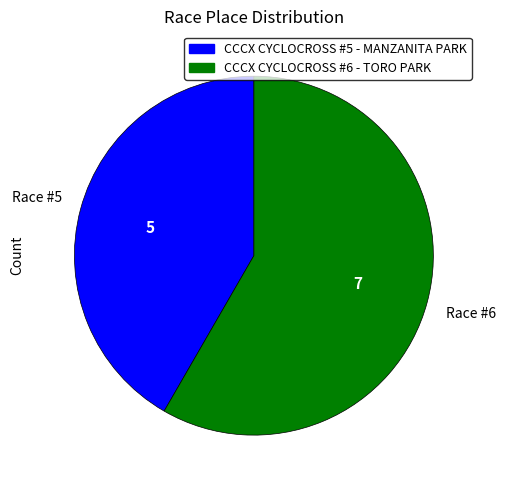

How many slices are in this pie chart?

2